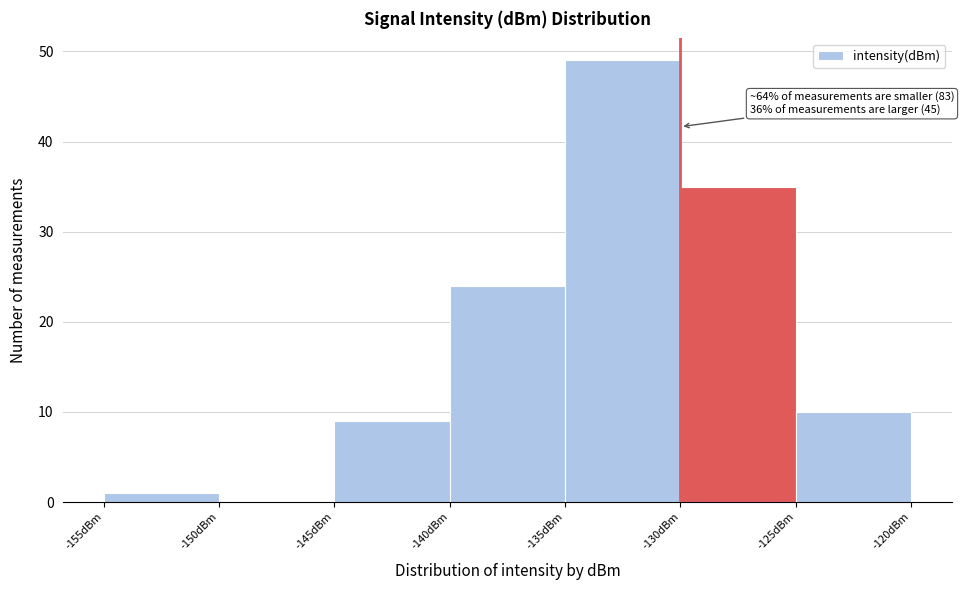

Which range on the x-axis has the tallest bar?

-135 to -130